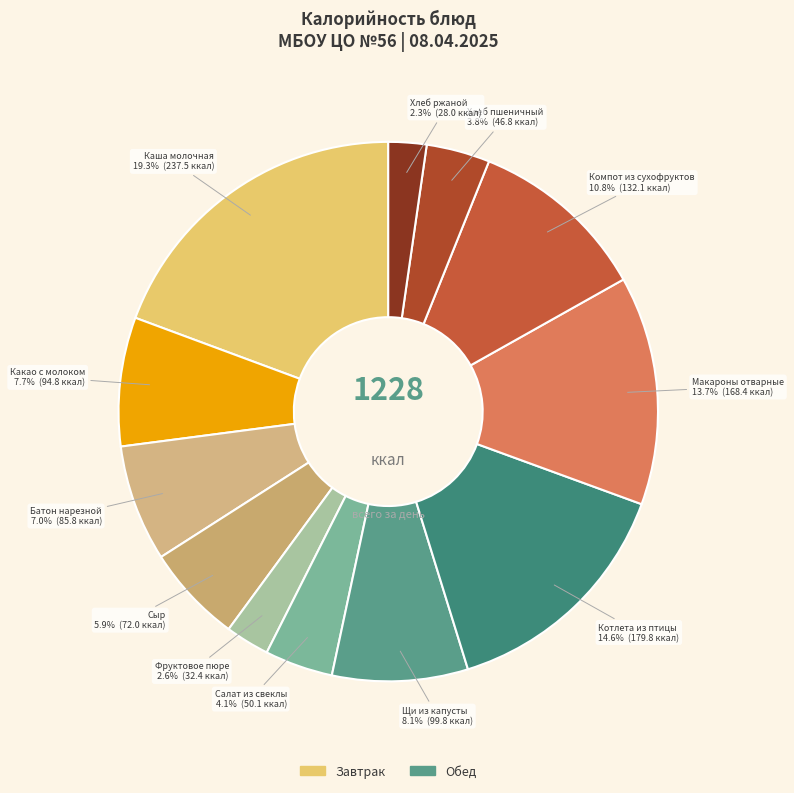

Is there a majority slice in this chart?

No